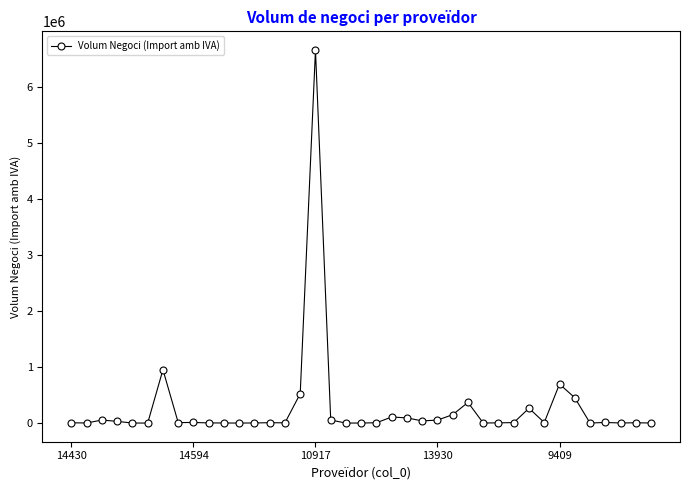

What is the average value?

271445.2